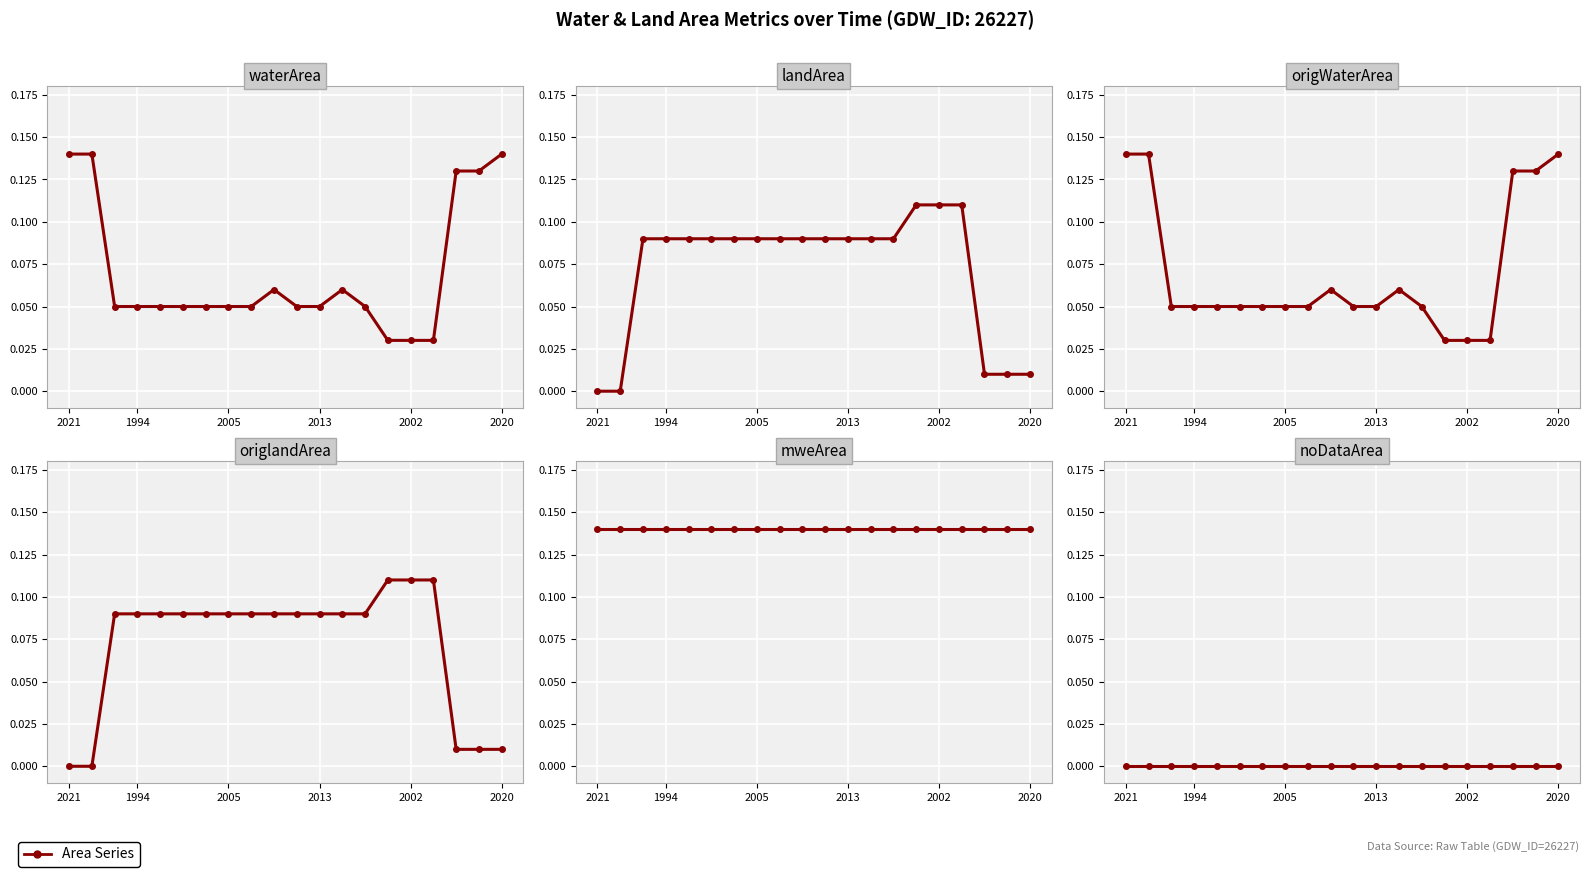

Which series changed the most between 2005 and 17?

waterArea